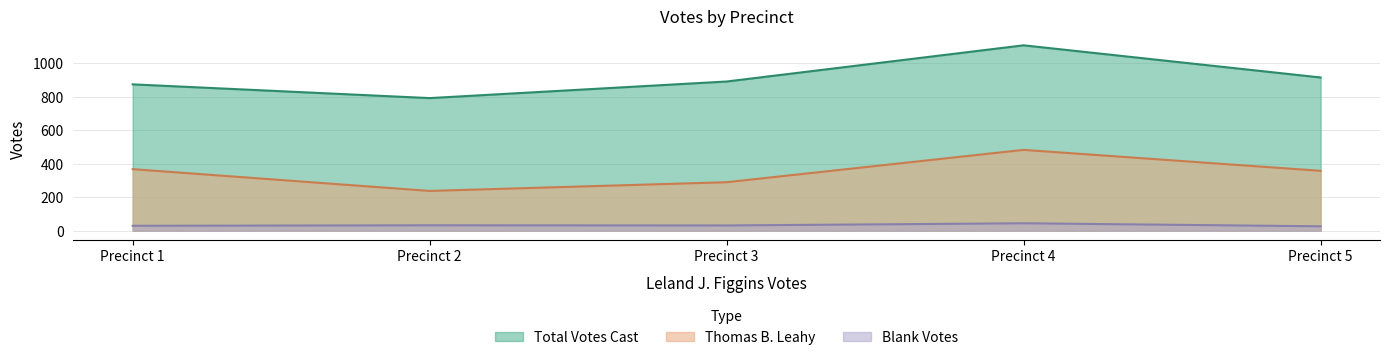

What is the sum of the Thomas B. Leahy values at Precinct 2 and Precinct 5?

594